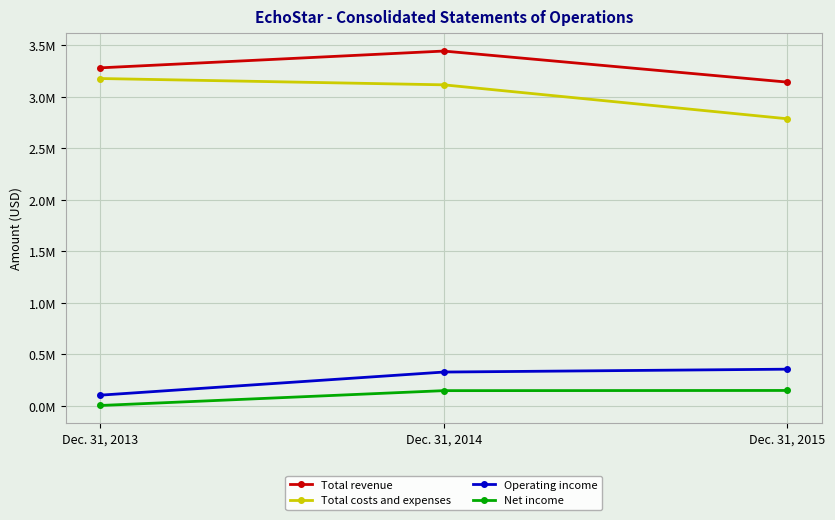

What are all the series names shown in the legend?

Total revenue, Total costs and expenses, Operating income, Net income